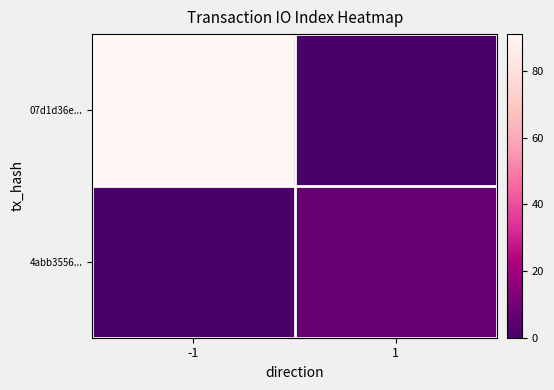

Which category has the highest value across all series?

-1